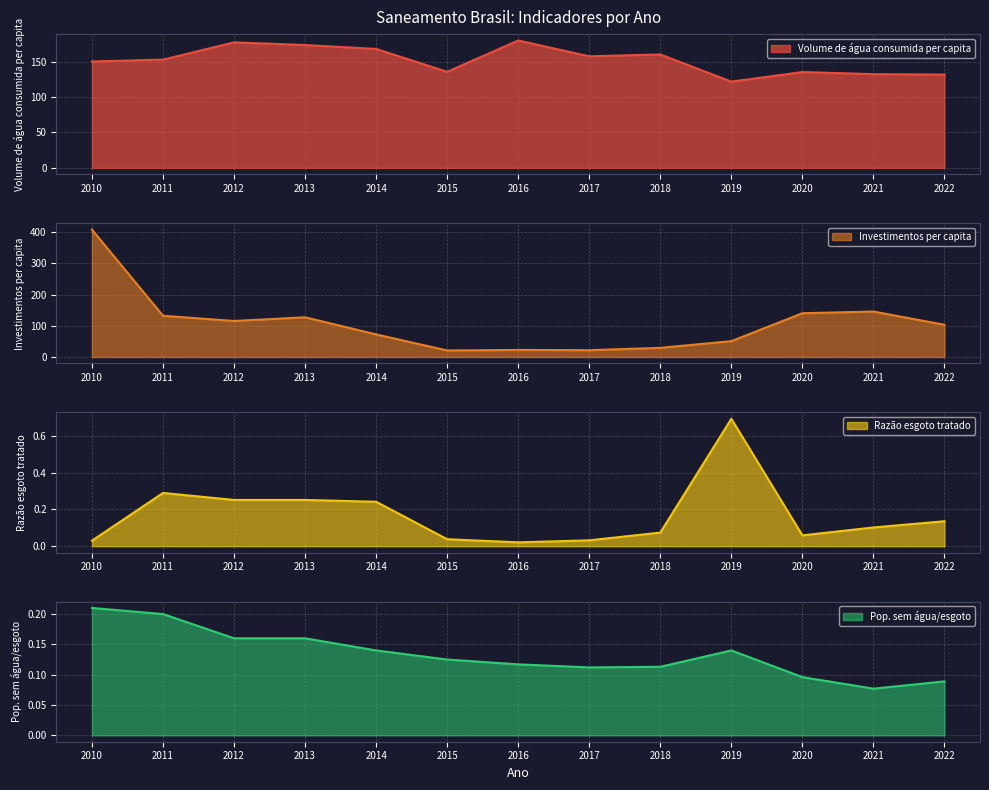

Where is the first local minimum for Pop. sem água/esgoto?

2017